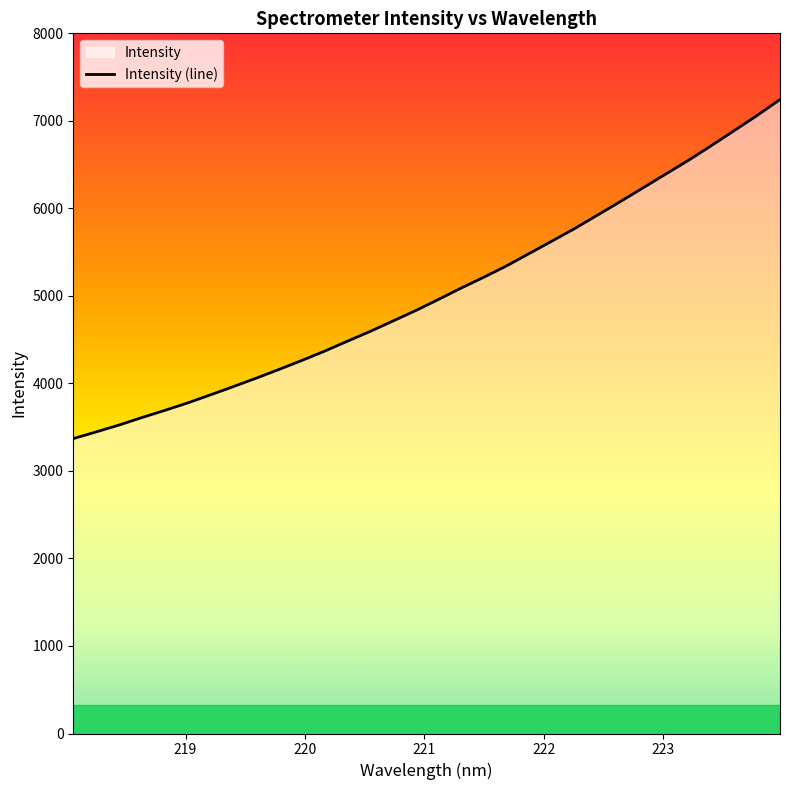

What is the approximate value at 219.2067?

3868.2